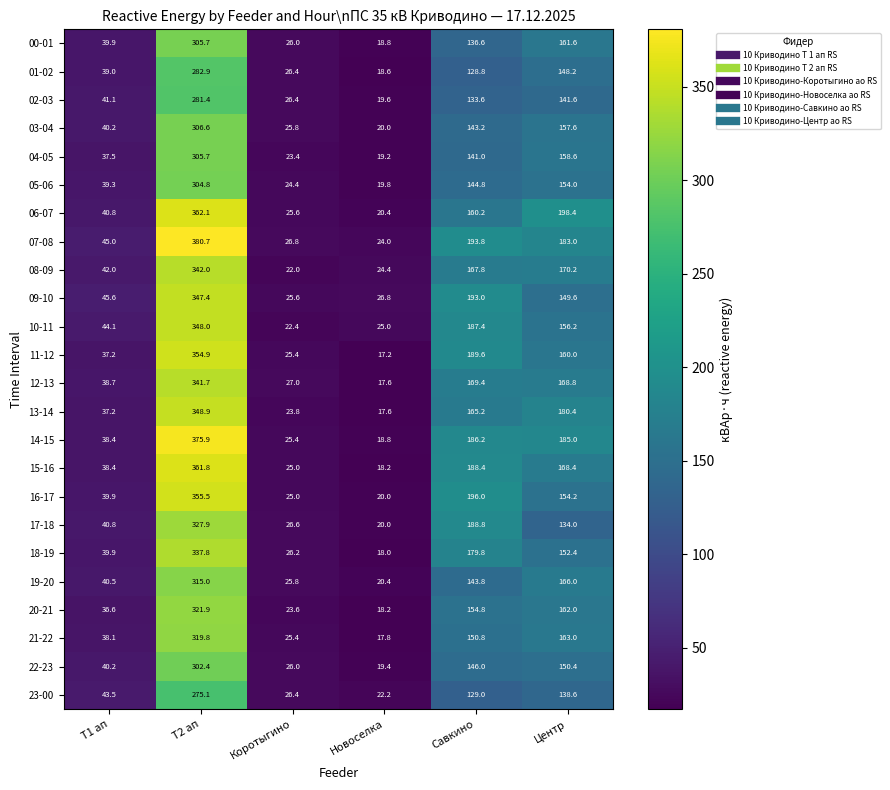

The value of 16-17 at Савкино is 344.3. True or false?

False